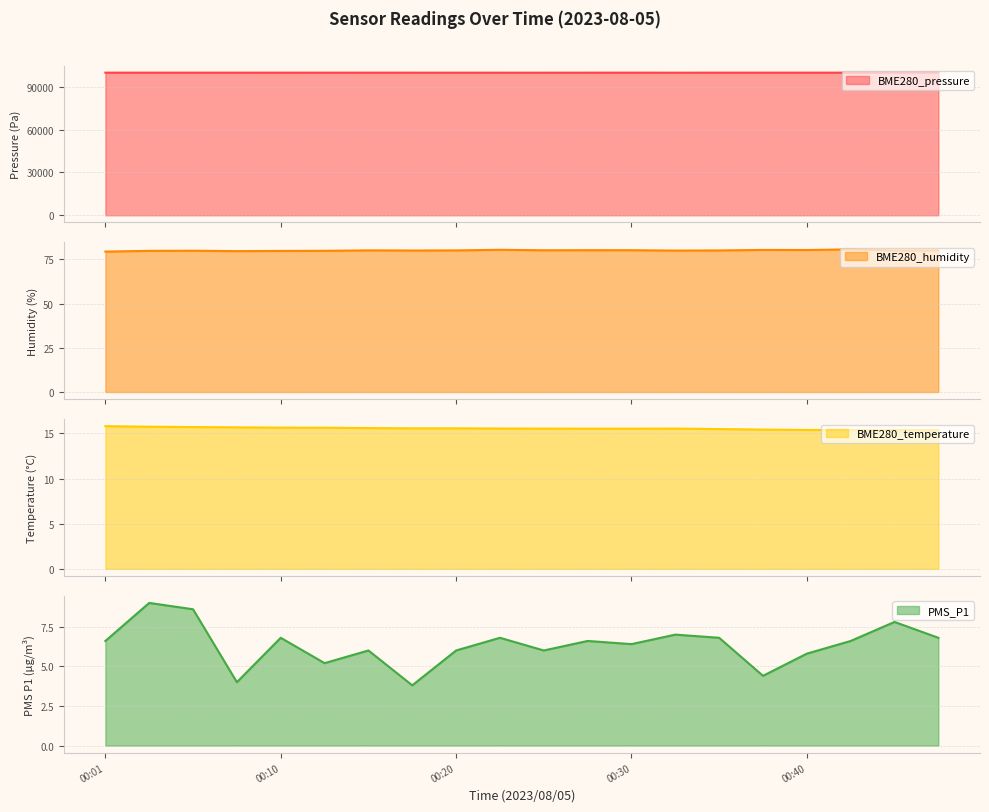

Reading left to right, extract all data points from this chart.

BME280_pressure: 00:01=99905.4	00:03=99906.9	00:05=99902.8	00:08=99903.2	00:10=99895.4	00:13=99906.3	00:15=99897.7	00:18=99895.3	00:20=99897.2	00:23=99894.6	00:25=99892.1	00:28=99895.8	00:30=99901.2	00:33=99889.4	00:35=99900.6	00:38=99901.2	00:40=99901.7	00:42=99896.5	00:45=99897.3	00:47=99893.8
BME280_humidity: 00:01=79.3	00:03=79.8	00:05=79.8	00:08=79.6	00:10=79.7	00:13=79.8	00:15=80.0	00:18=80.0	00:20=80.0	00:23=80.3	00:25=80.1	00:28=80.1	00:30=80.1	00:33=79.9	00:35=80.0	00:38=80.3	00:40=80.2	00:42=80.6	00:45=80.0	00:47=80.0
BME280_temperature: 00:01=15.8	00:03=15.7	00:05=15.7	00:08=15.7	00:10=15.6	00:13=15.6	00:15=15.6	00:18=15.6	00:20=15.6	00:23=15.5	00:25=15.5	00:28=15.5	00:30=15.5	00:33=15.5	00:35=15.5	00:38=15.4	00:40=15.4	00:42=15.4	00:45=15.4	00:47=15.4
PMS_P1: 00:01=6.6	00:03=9.0	00:05=8.6	00:08=4.0	00:10=6.8	00:13=5.2	00:15=6.0	00:18=3.8	00:20=6.0	00:23=6.8	00:25=6.0	00:28=6.6	00:30=6.4	00:33=7.0	00:35=6.8	00:38=4.4	00:40=5.8	00:42=6.6	00:45=7.8	00:47=6.8